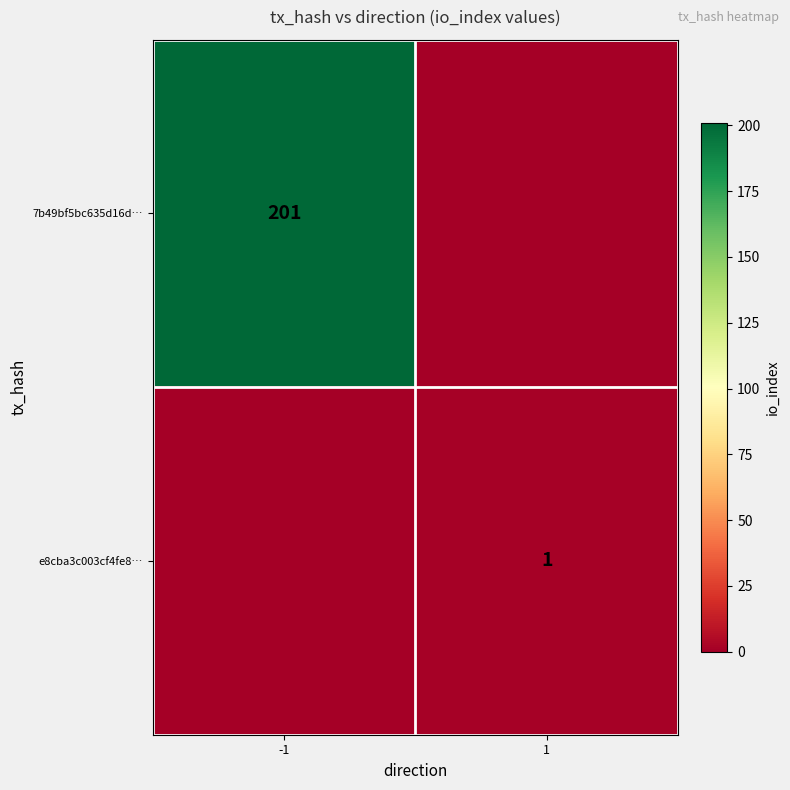

The value of 7b49bf5bc635d16d… at -1 is 201. True or false?

True